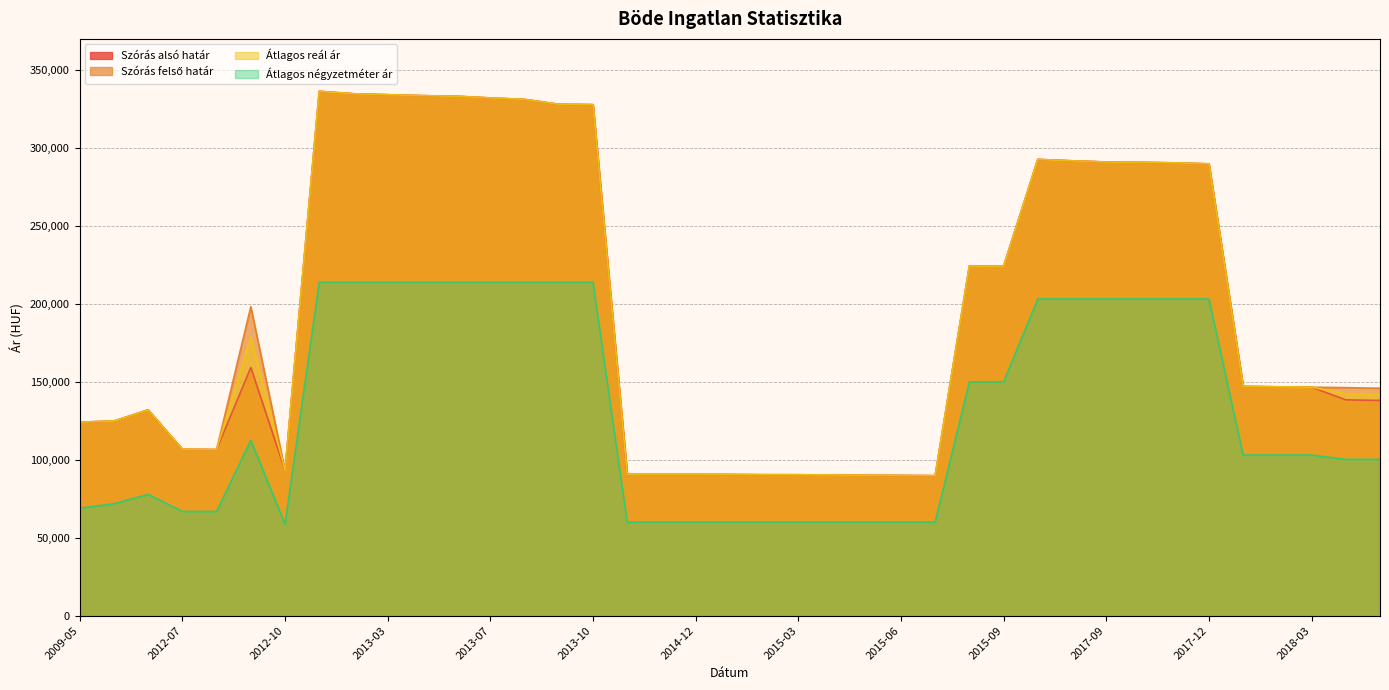

Which has a higher value, 2017-12 or 2012-07?

2017-12